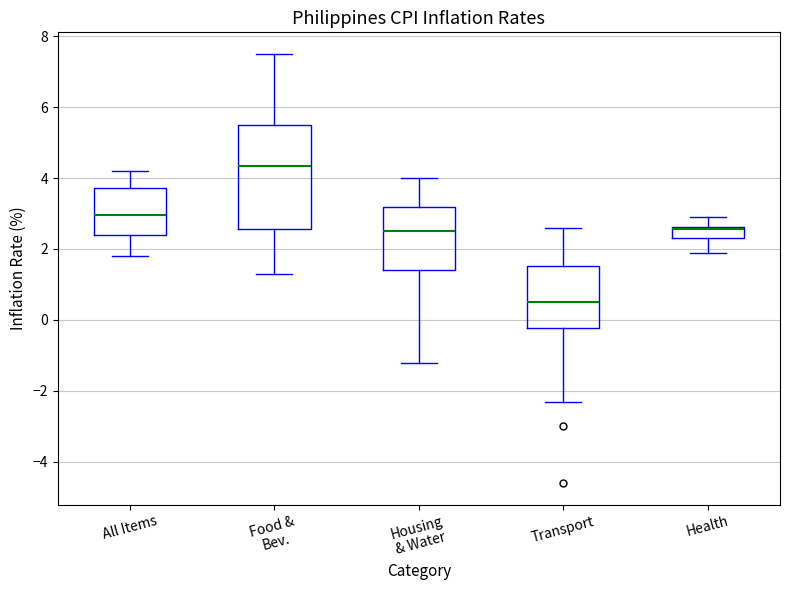

Reading left to right, read every box against the y-axis: the position of its median line, the range the box covers, and the ends of its whiskers. The values are not printed on the chart, so give them approximately, as read against the axis.

All Items: median 3.0, box 2.4 to 3.8, whiskers 1.8 to 4.2
Food & Bev.: median 4.4, box 2.6 to 5.6, whiskers 1.4 to 7.6
Housing & Water: median 2.6, box 1.4 to 3.2, whiskers -1.2 to 4.0
Transport: median 0.6, box -0.2 to 1.6, whiskers -2.2 to 2.6
Health: median 2.6 (just below the box's upper edge), box 2.4 to 2.6, whiskers 2.0 to 3.0